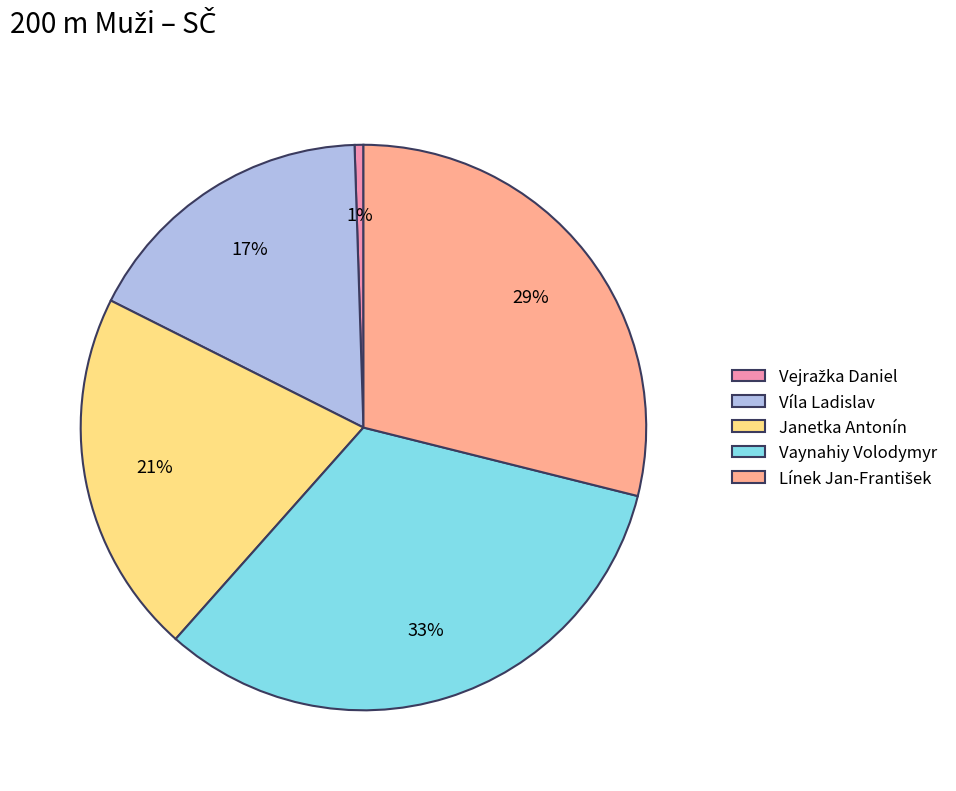

What is the ratio of the value at Víla Ladislav to the value at Vaynahiy Volodymyr?

0.5